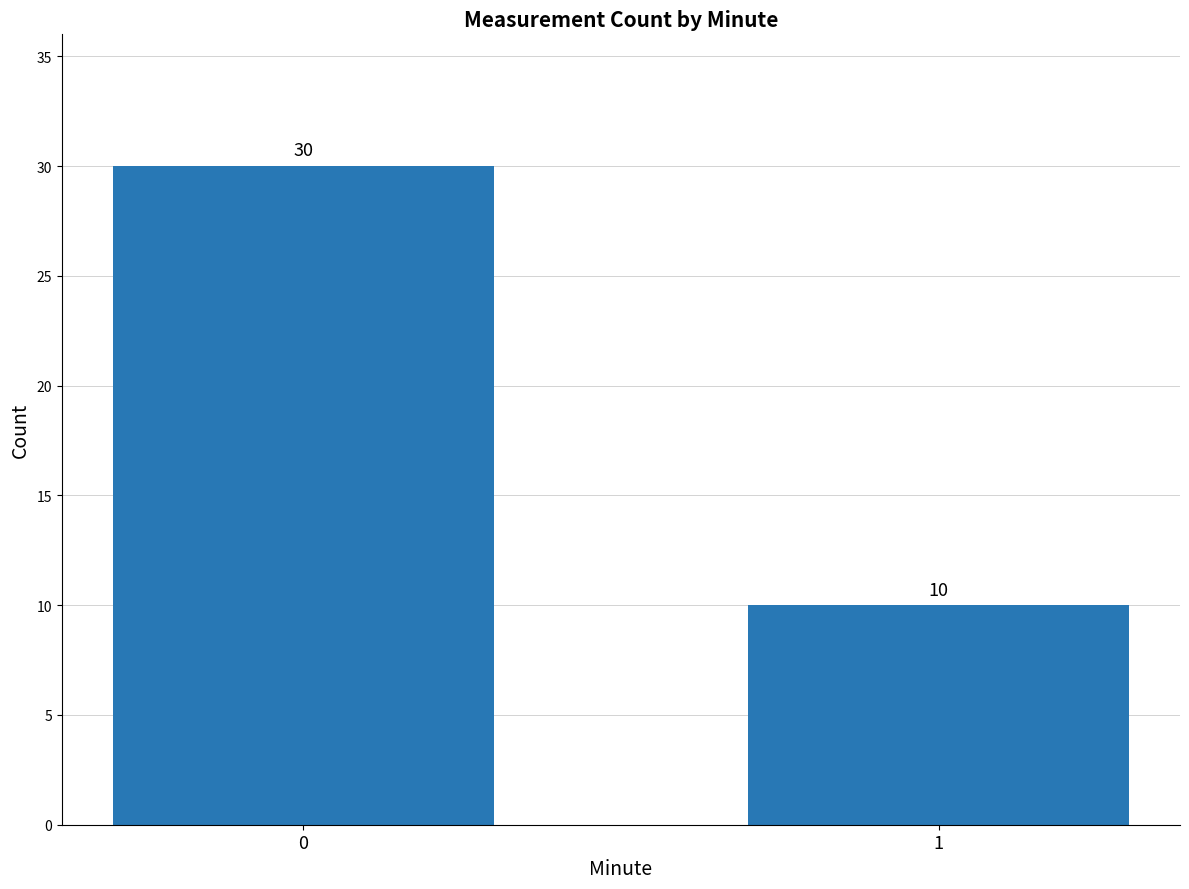

Is it true that the value at 1 is 10?

True